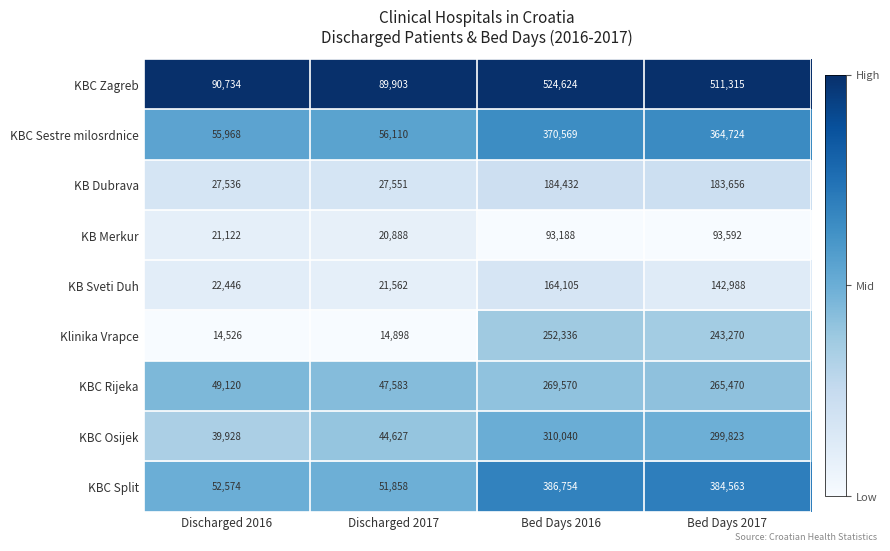

Which series has the largest range (max minus min)?

KBC Zagreb